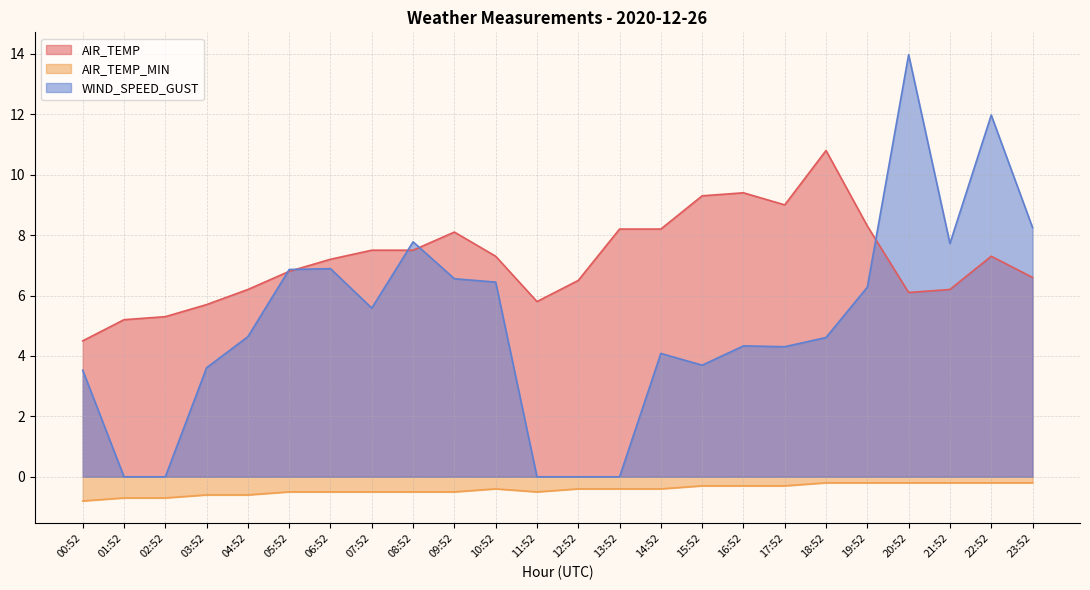

How many categories are shown in the chart?

24